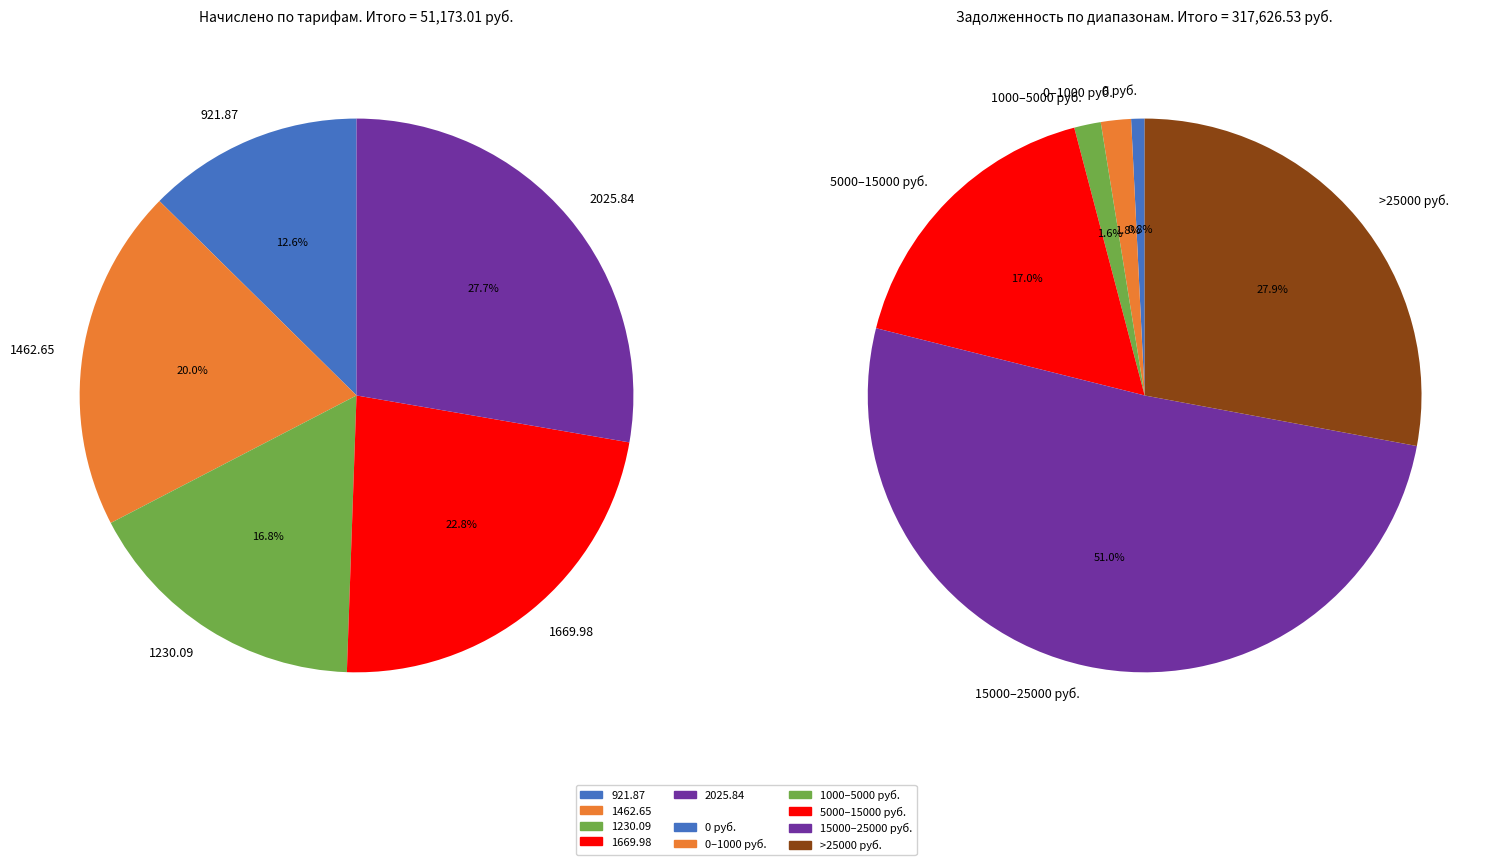

Which slice is the smallest?

5